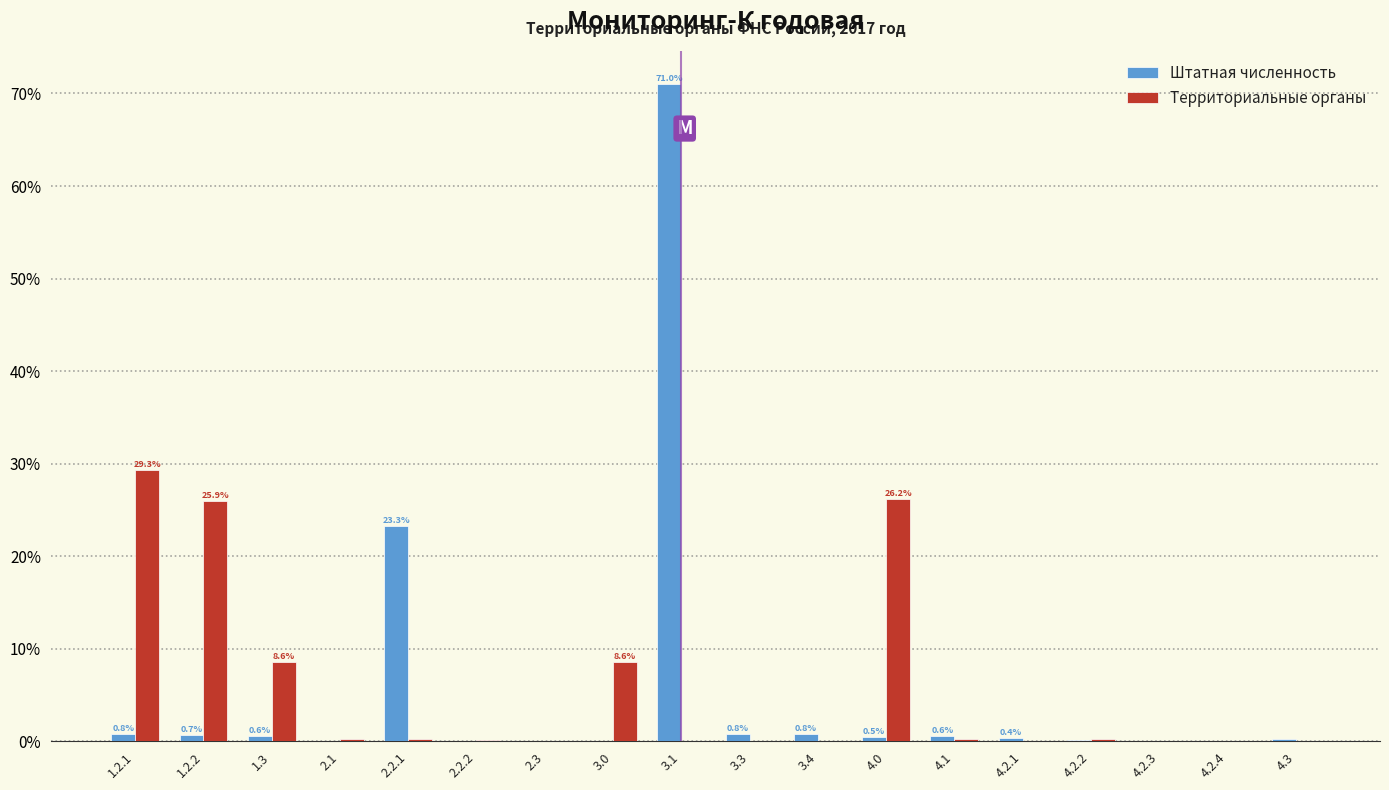

Where is Штатная численность nearest to the value 35?

2.2.1